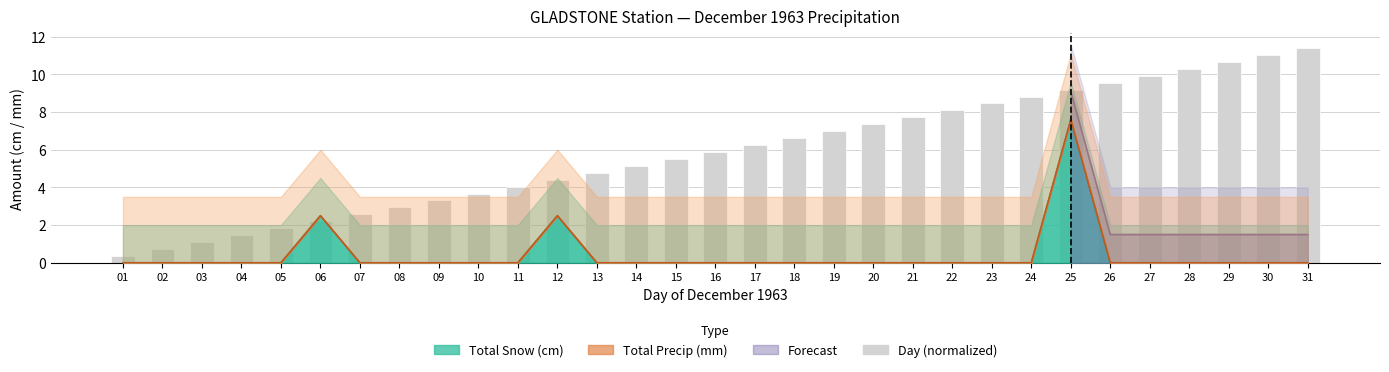

Which has a higher value, 23 or 31?

31